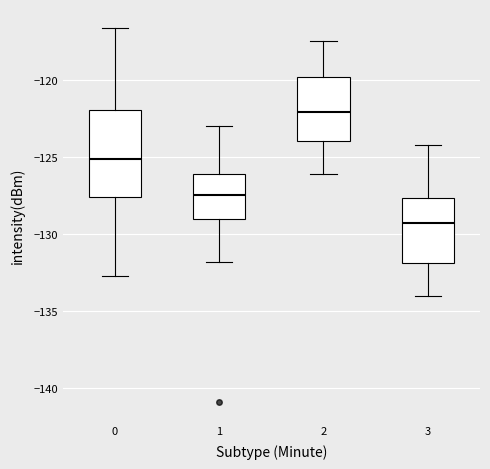

Comparing the boxes themselves (not the whiskers), which one is the tallest?

0